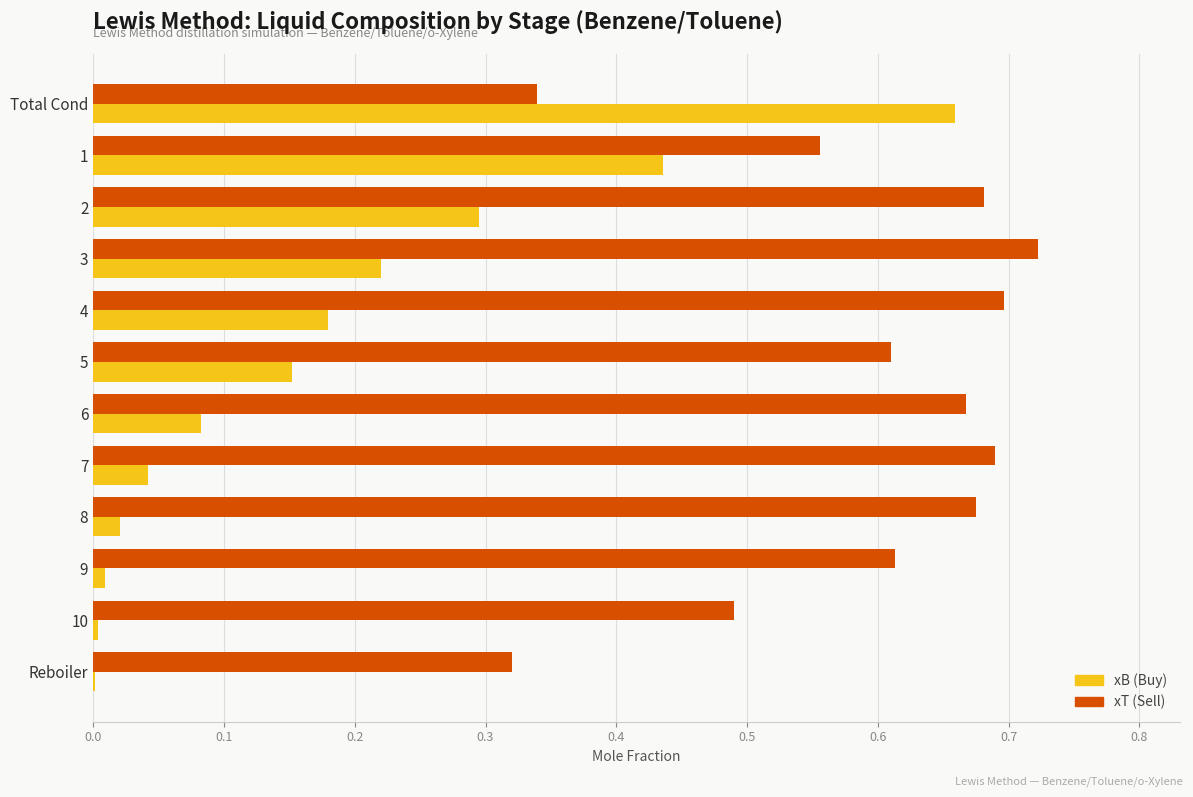

Which series changed the most between 4 and 9?

xB (Buy)